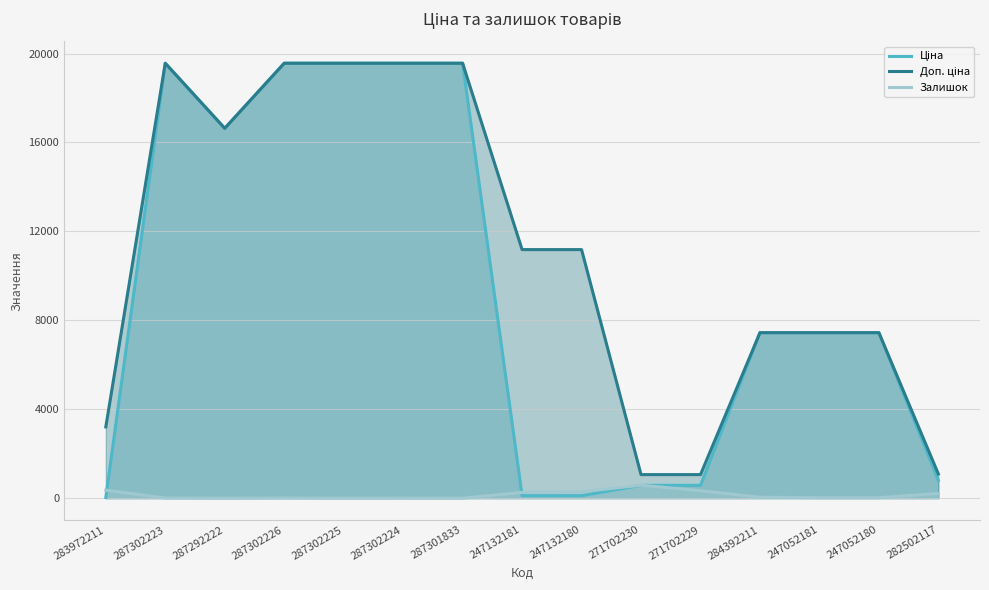

What position from the left is 247132180?

9